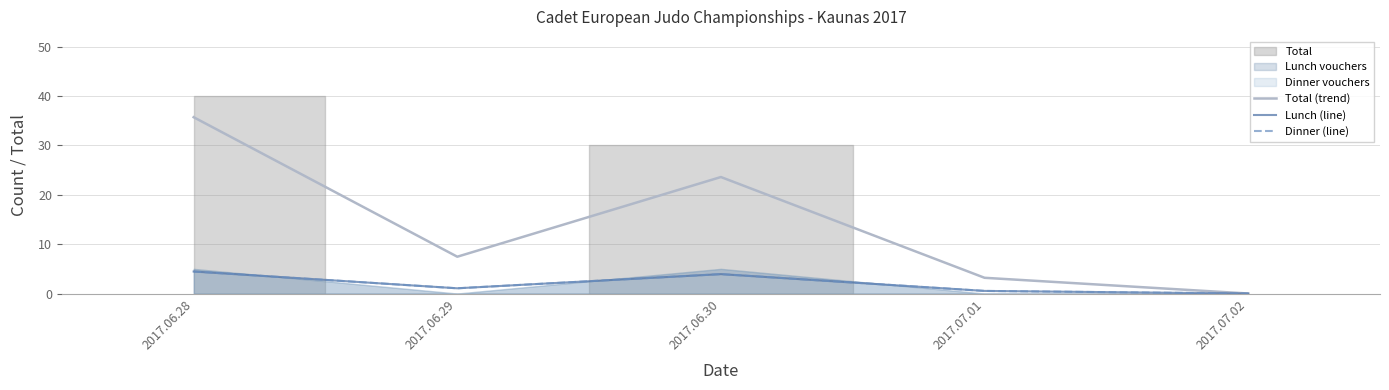

The value of Dinner (line) at 2017.06.29 is 1.5. True or false?

False